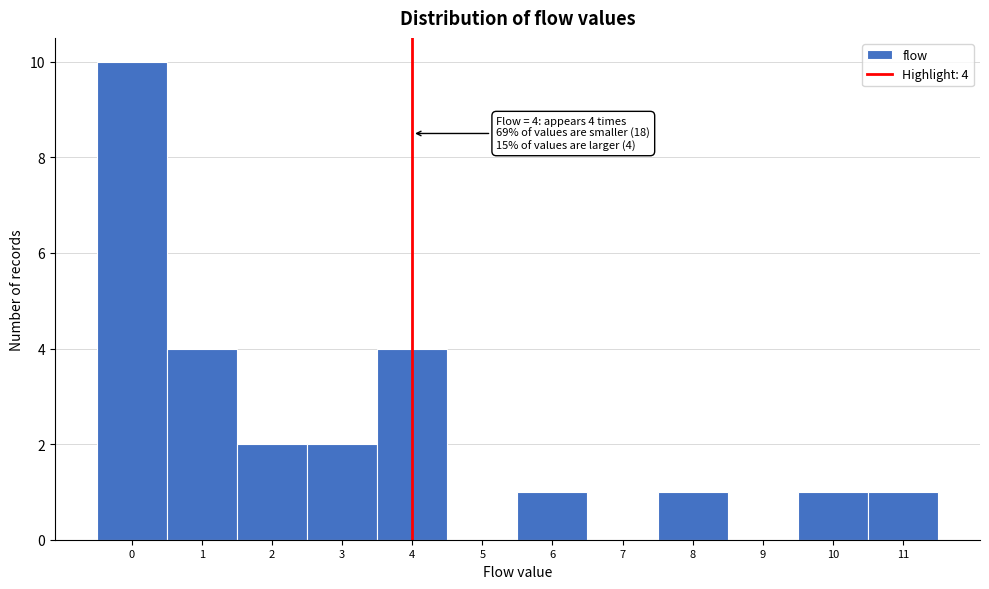

Which range on the x-axis has the tallest bar?

-0.5 to 0.5